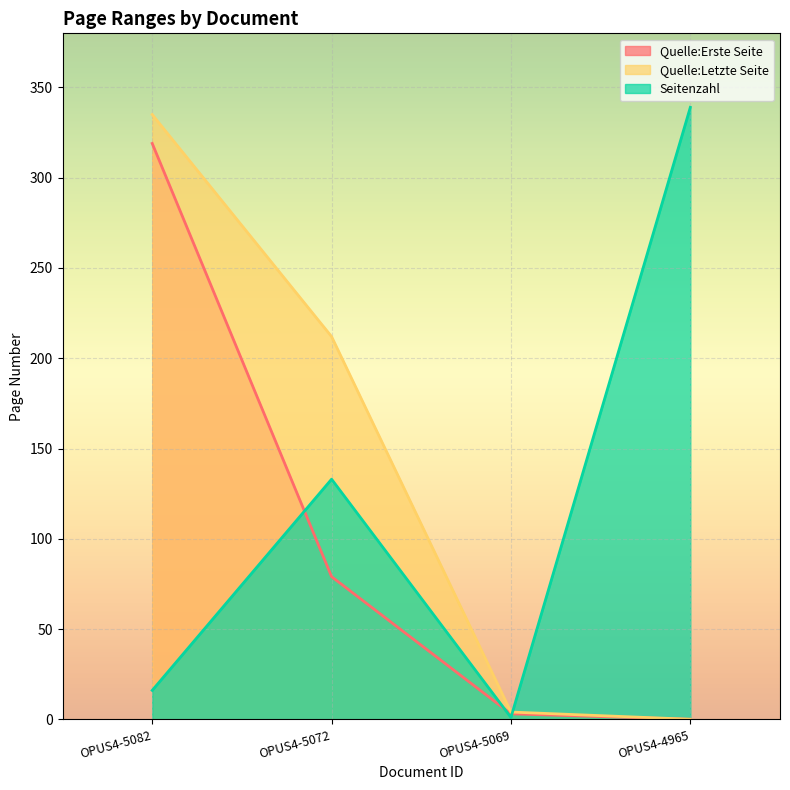

What is the sum of all Quelle:Erste Seite values?

401